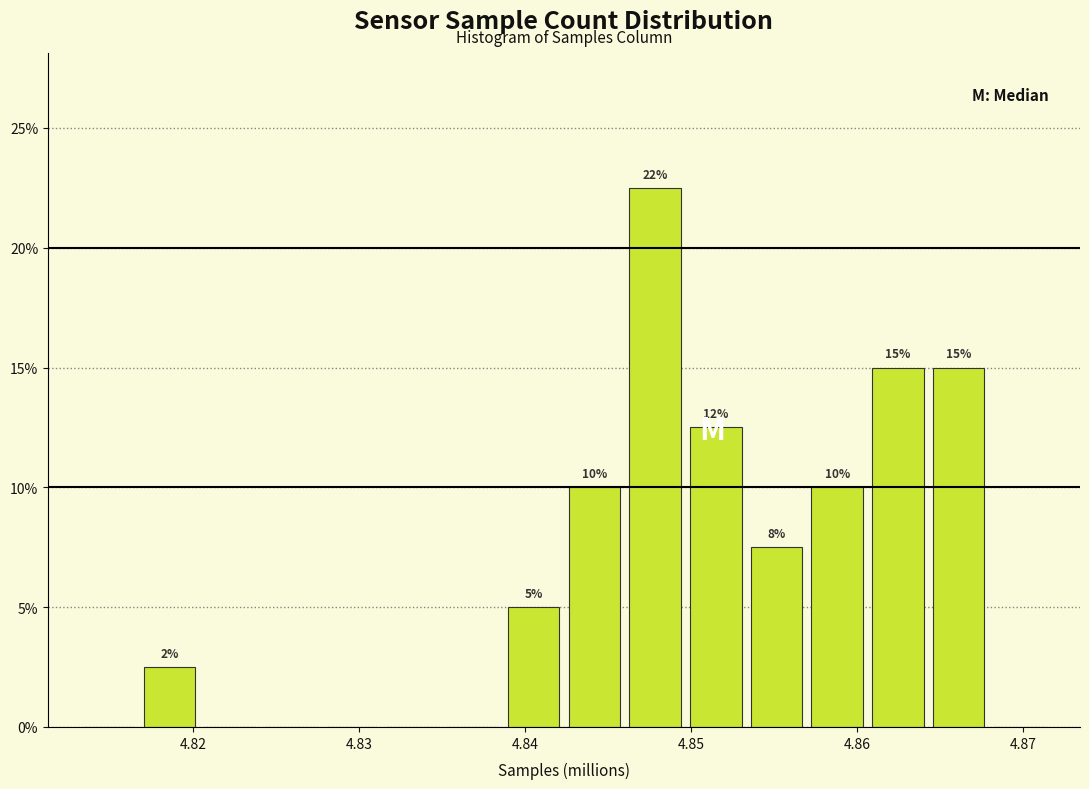

Around what value on the x-axis is the tallest bar? Give the approximate position of its centre, as read against the axis.

4.848